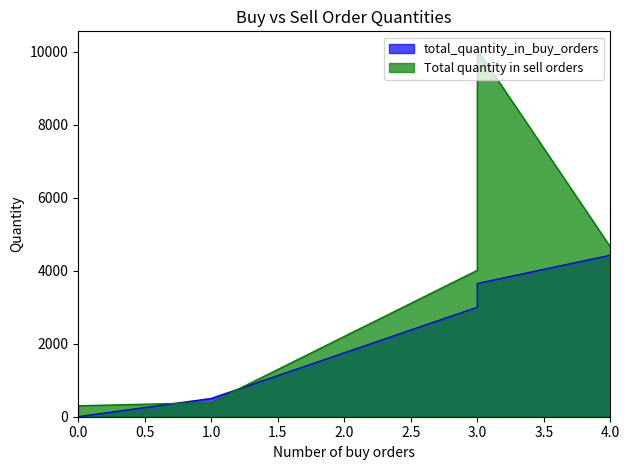

At which category does Total quantity in sell orders reach its first local peak?

3